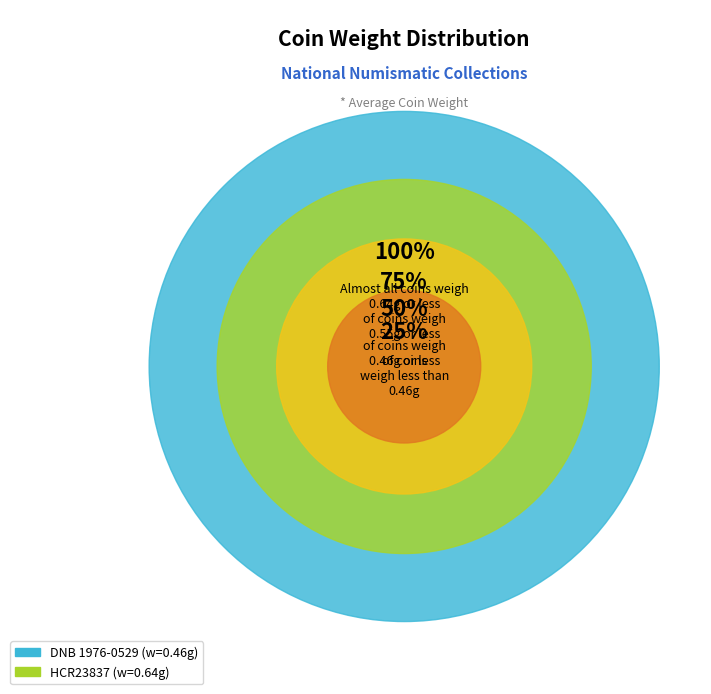

Is there a majority slice in this chart?

Yes